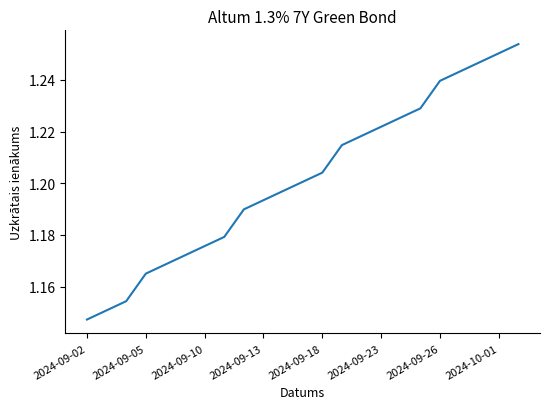

What is the ratio of the value at 2024-09-13 to the value at 2024-09-05?

1.0